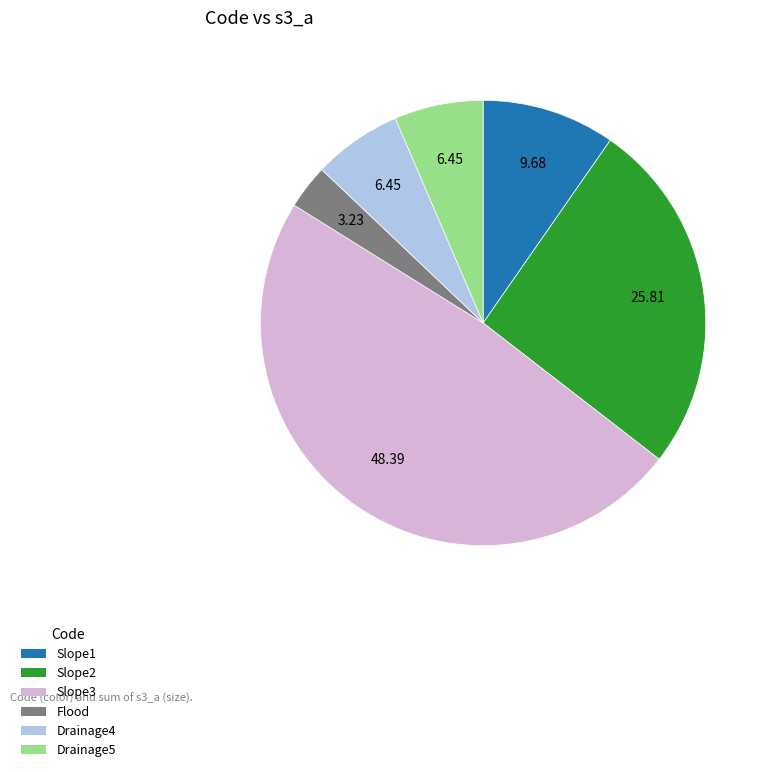

The Slope2 slice represents 40% of the pie. True or false?

False